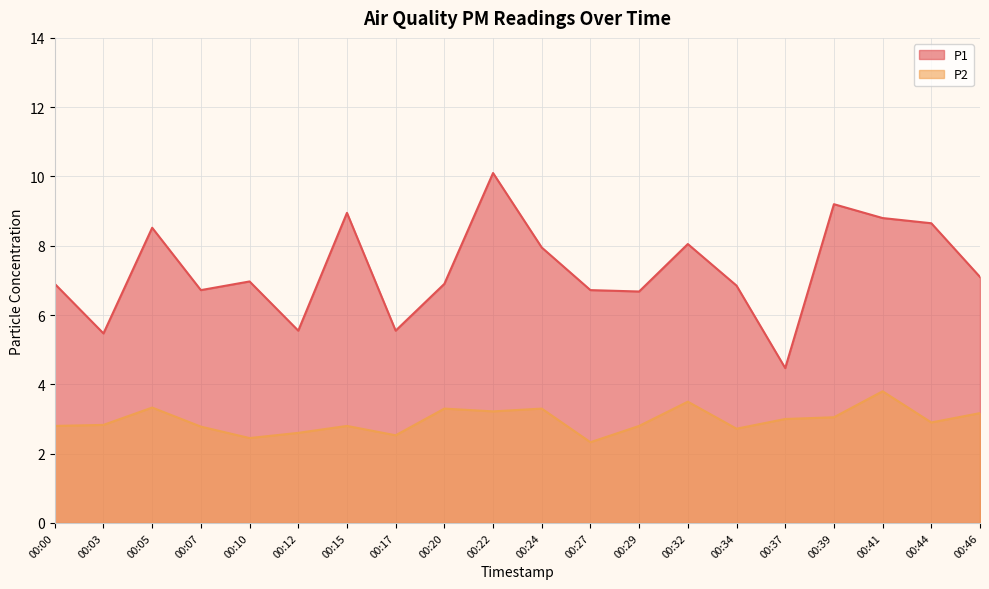

What is the greatest value displayed?

10.1